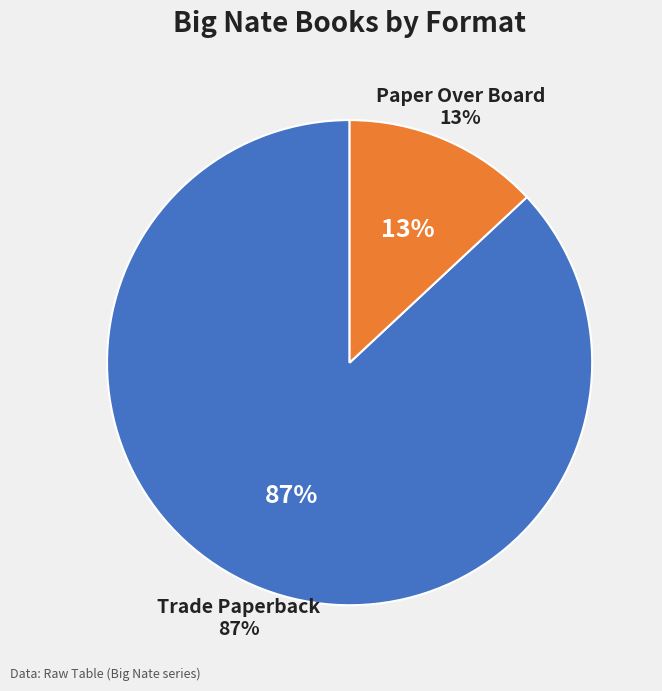

To the nearest percent, what is the difference between the Paper Over Board and Trade Paperback slice percentages?

74%